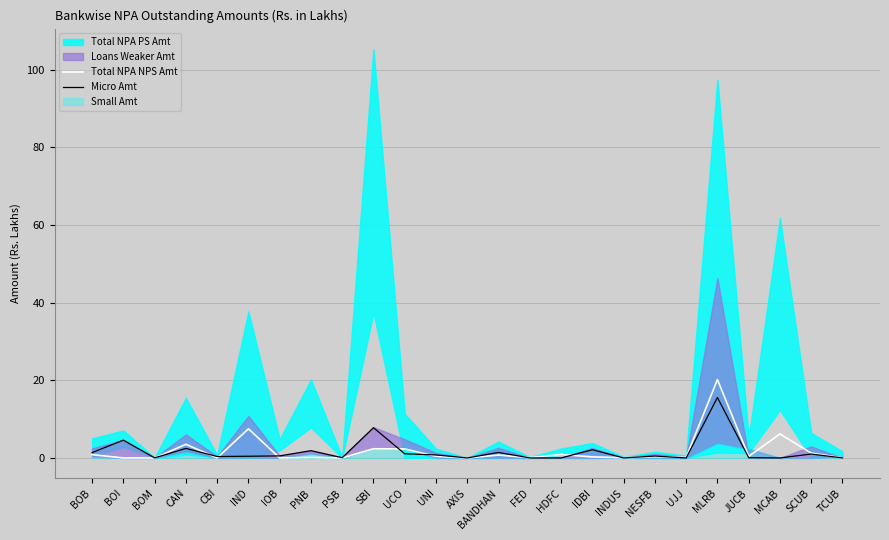

What is the sum of the Micro Amt values at BOI and TCUB?

4.6